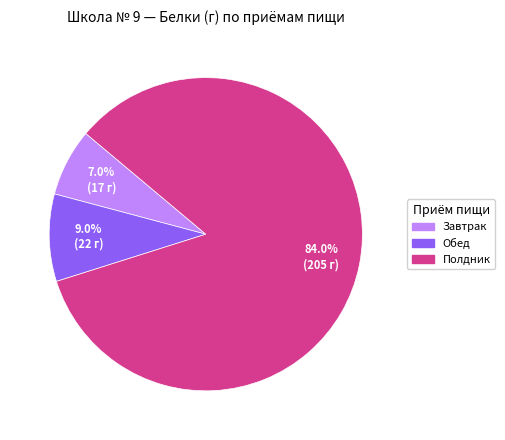

What is the smallest slice in the pie chart?

Завтрак